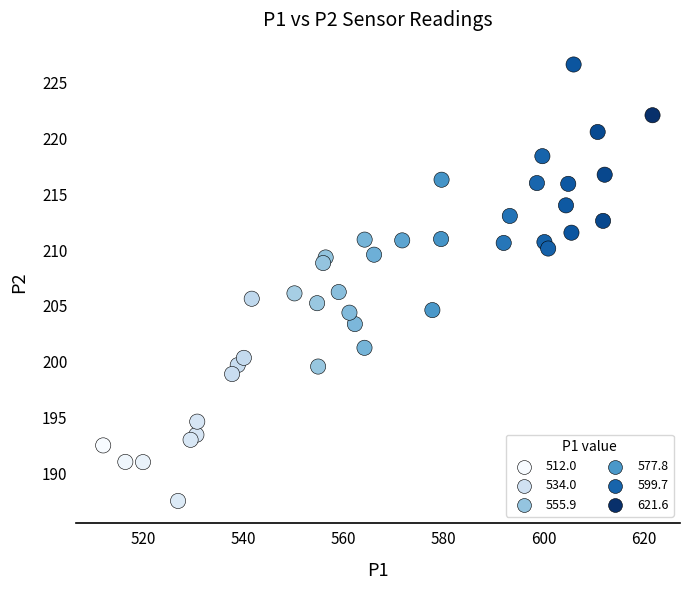

What is the range of Y values (max minus min)?

39.1